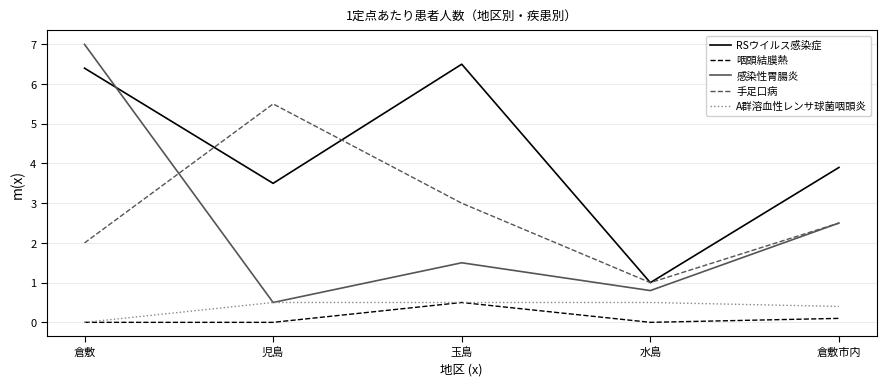

How many categories are shown in the chart?

5